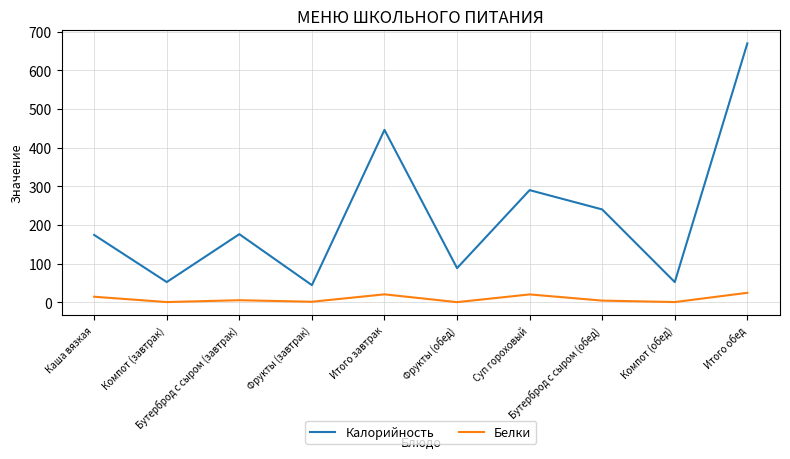

What is the approximate value of Калорийность at Компот (завтрак)?

52.0